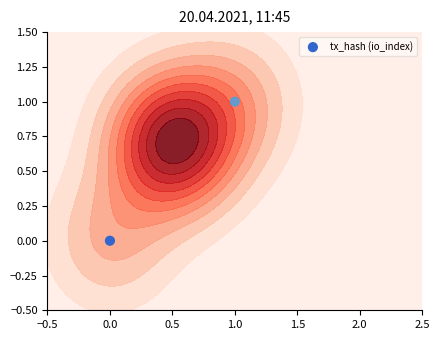

What is the change in value from 0.0 to 1.0?

+1